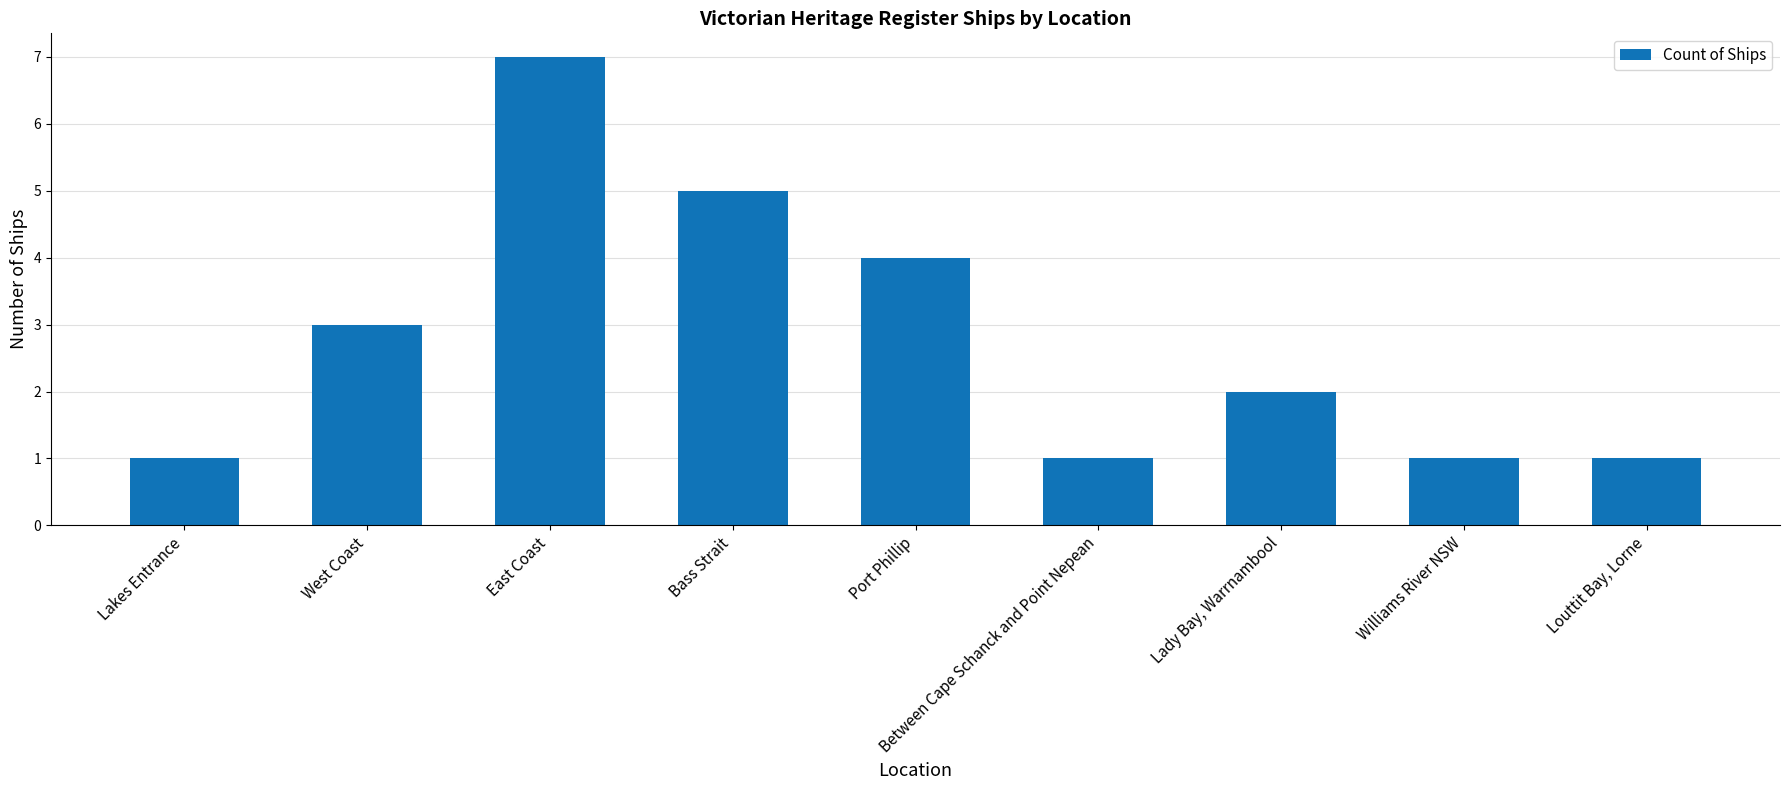

How many bars are there in total?

9